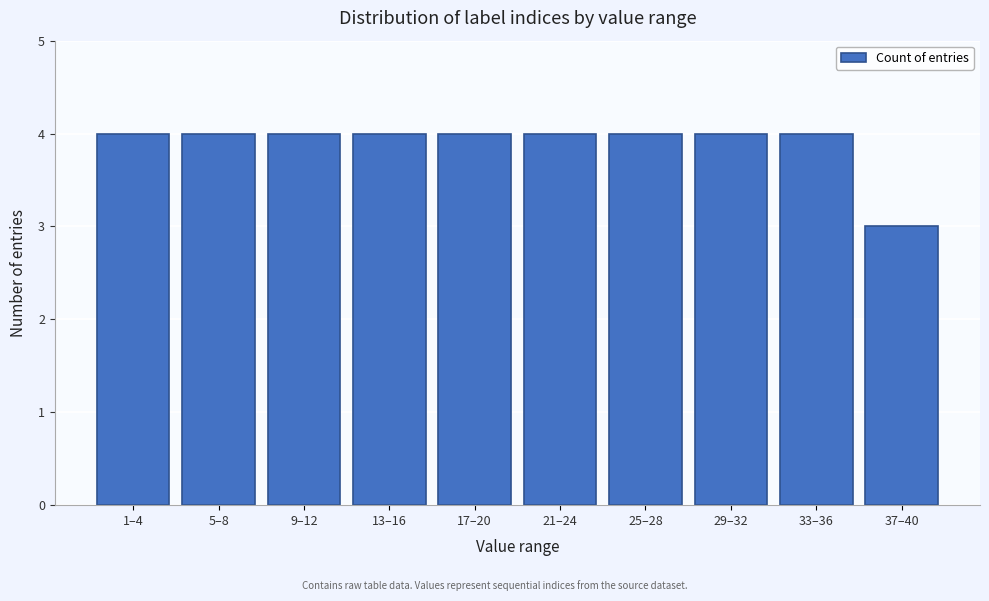

Reading left to right, transcribe all the data shown in this chart.

1–4=4	5–8=4	9–12=4	13–16=4	17–20=4	21–24=4	25–28=4	29–32=4	33–36=4	37–40=3